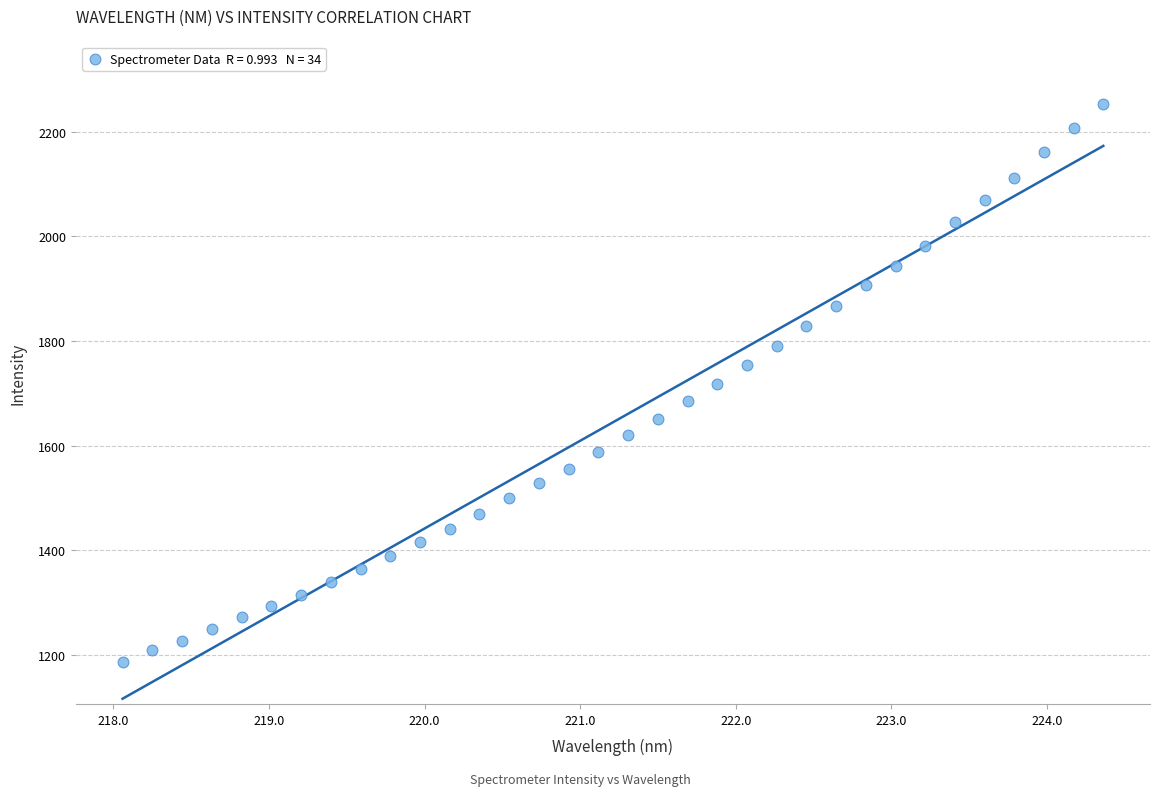

What is the range of X values (max minus min)?

6.3